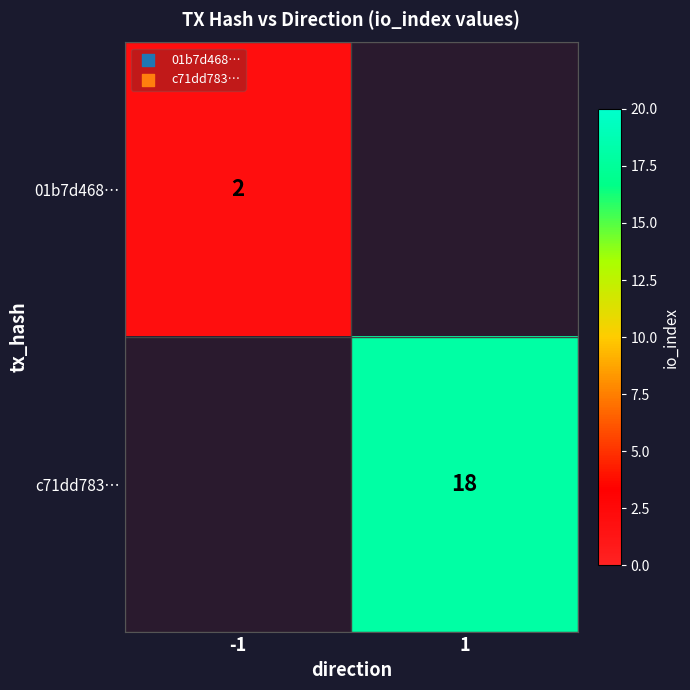

The 01b7d468… series shows 2 at -1. True or false?

True